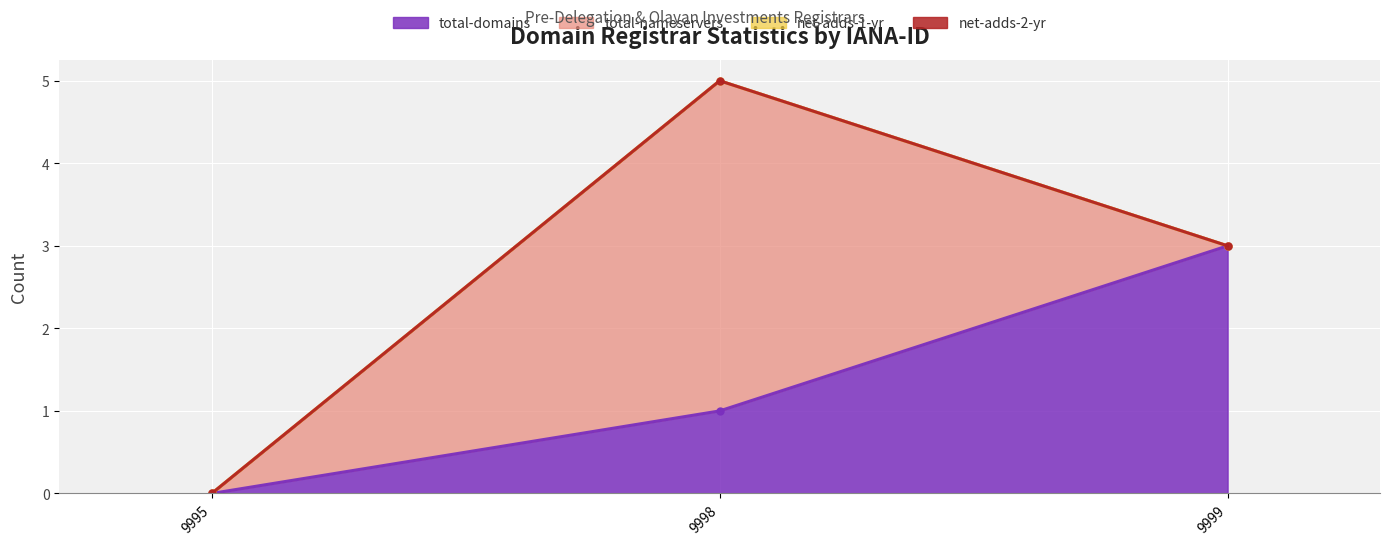

The total-domains series shows 2 at 9998. True or false?

False